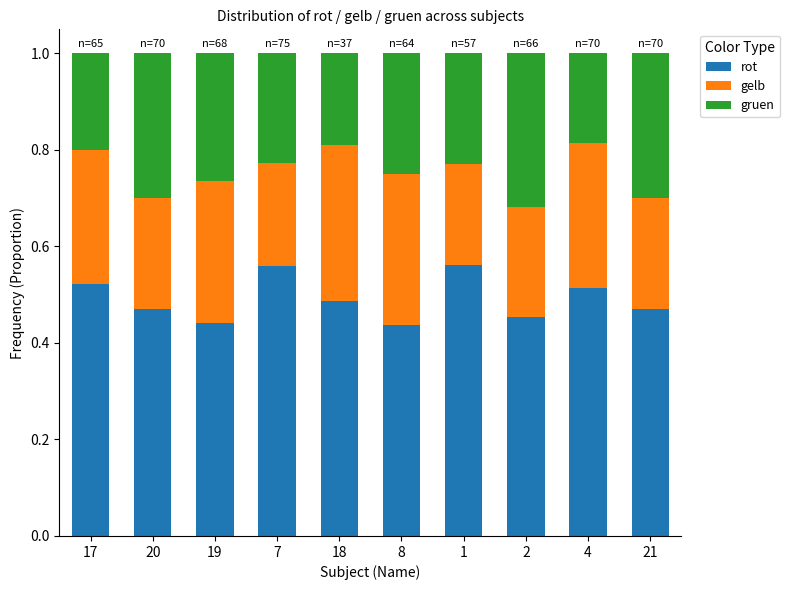

What is the sum of all rot values?

4.9